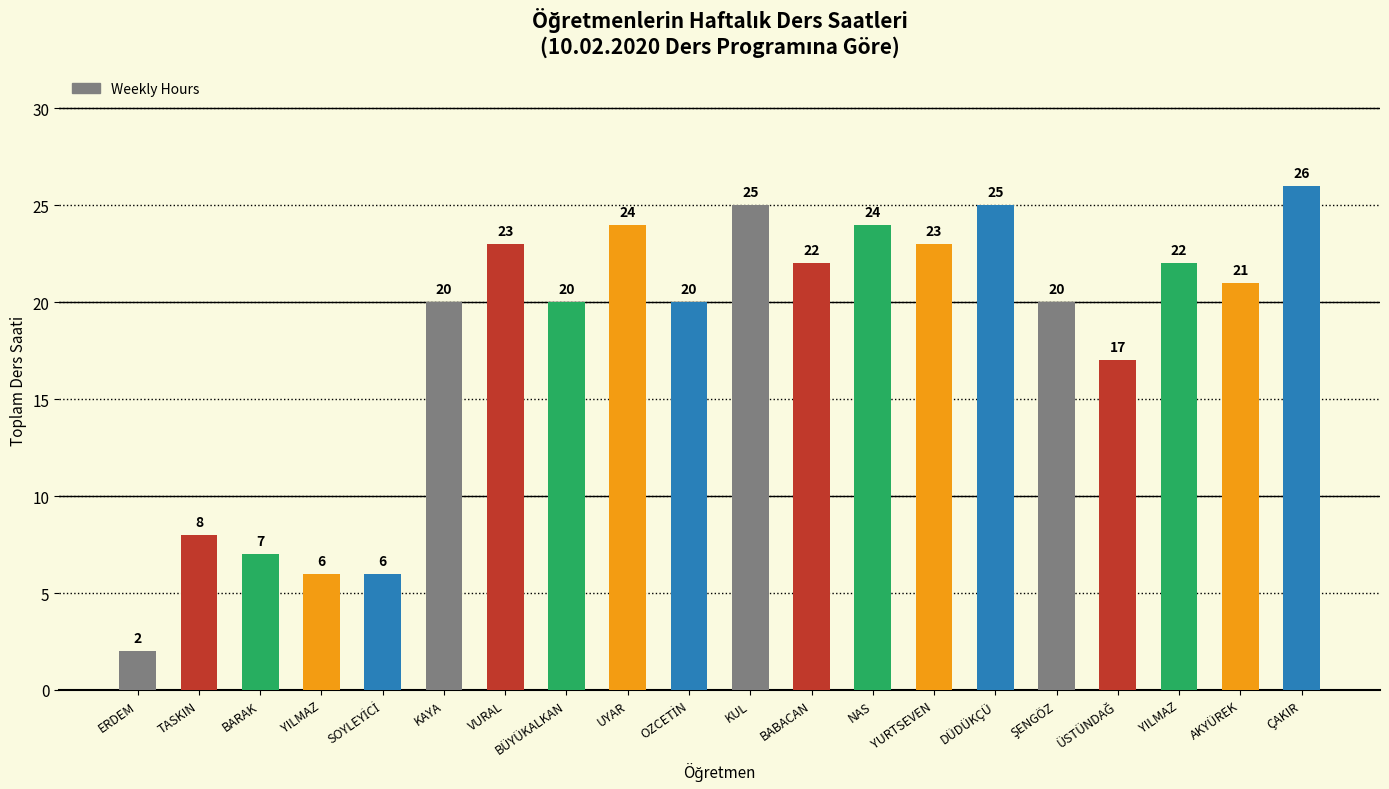

Are the bars horizontal?

No